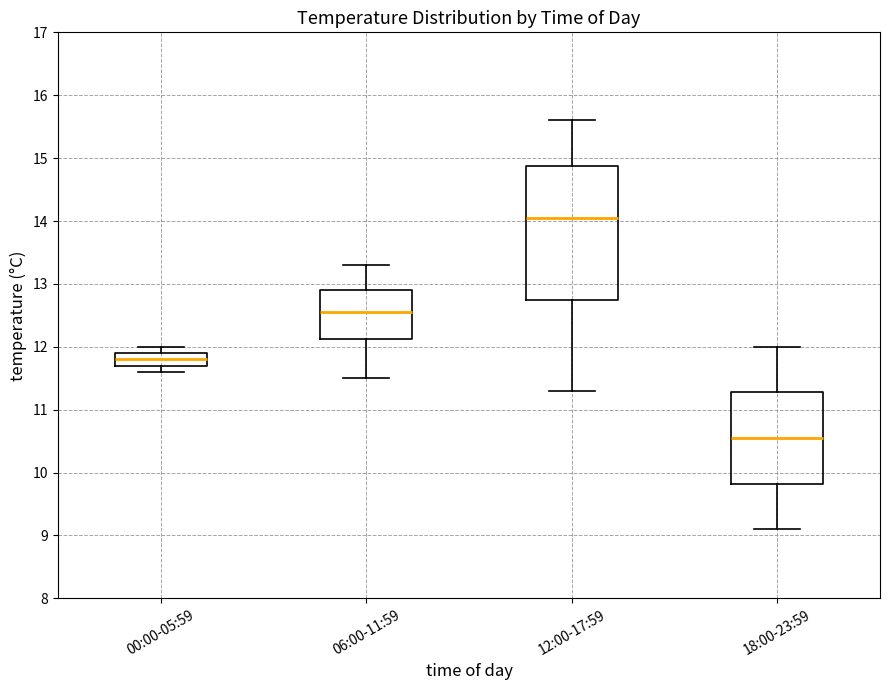

Reading left to right, read every box against the y-axis: the position of its median line, the range the box covers, and the ends of its whiskers. The values are not printed on the chart, so give them approximately, as read against the axis.

00:00-05:59: median 11.8, box 11.7 to 11.9, whiskers 11.6 to 12.0
06:00-11:59: median 12.6, box 12.1 to 12.9, whiskers 11.5 to 13.3
12:00-17:59: median 14.1, box 12.8 to 14.9, whiskers 11.3 to 15.6
18:00-23:59: median 10.6, box 9.8 to 11.3, whiskers 9.1 to 12.0